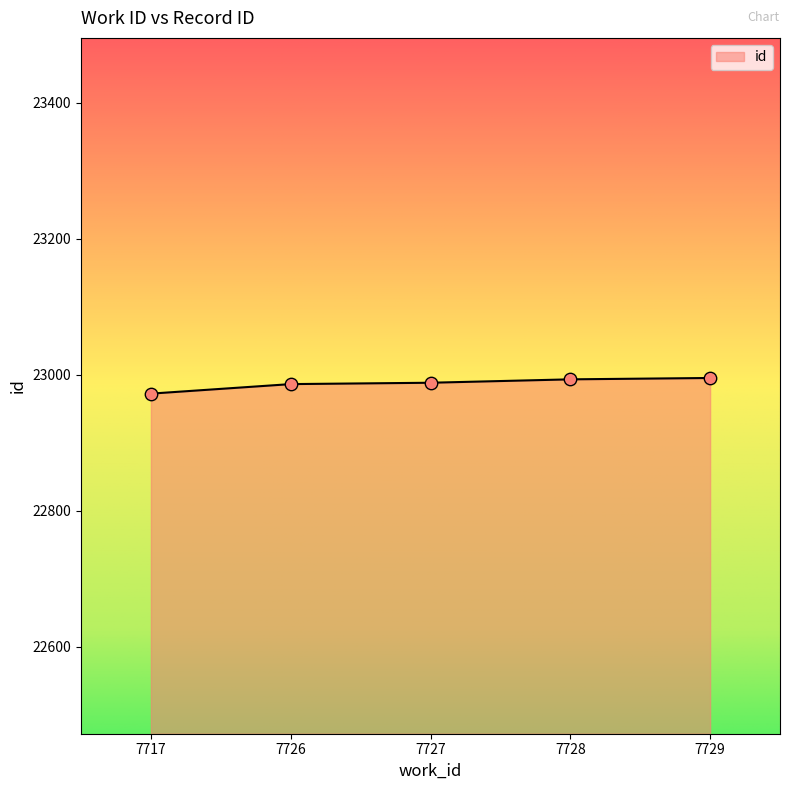

Approximately how many times larger is the value at 7729 compared to 7727?

1.0